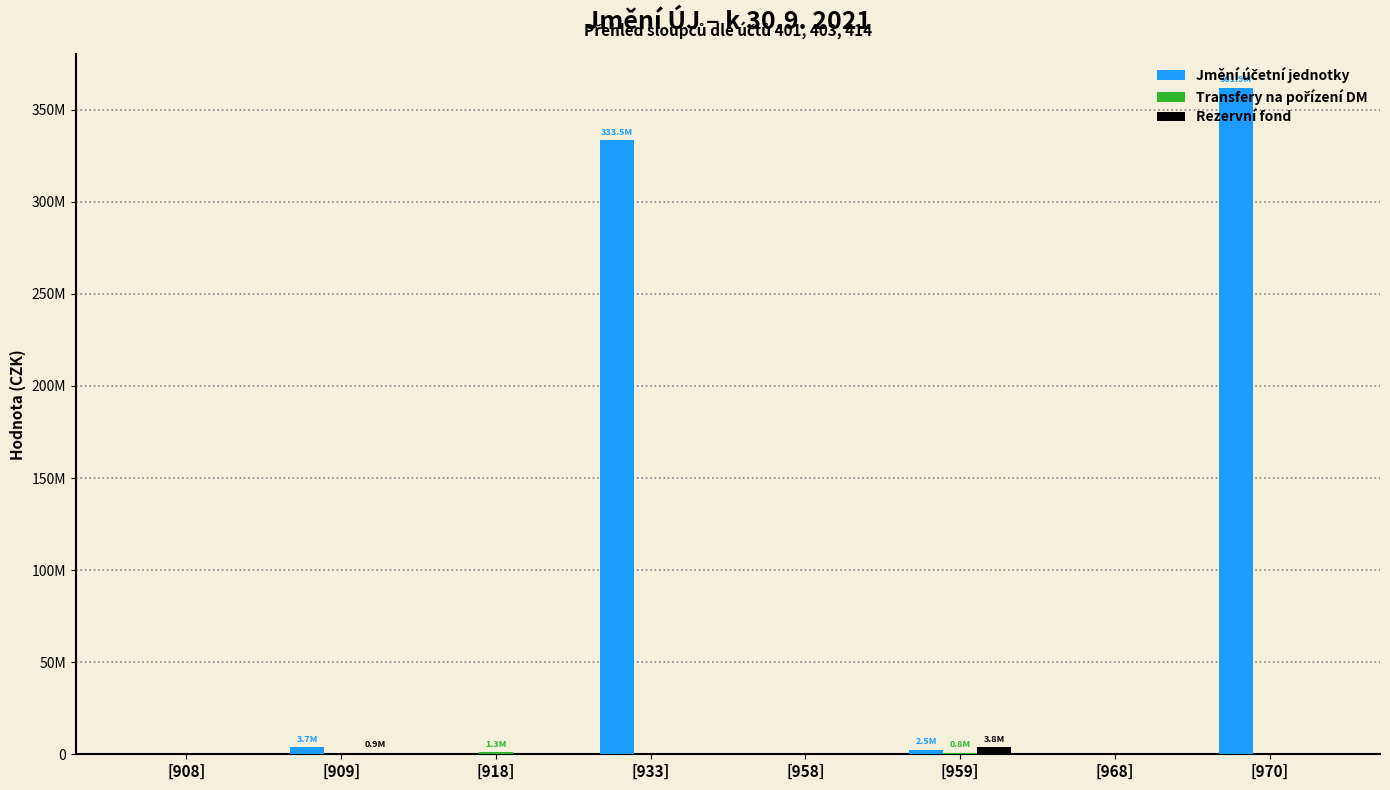

Are the bars horizontal?

No